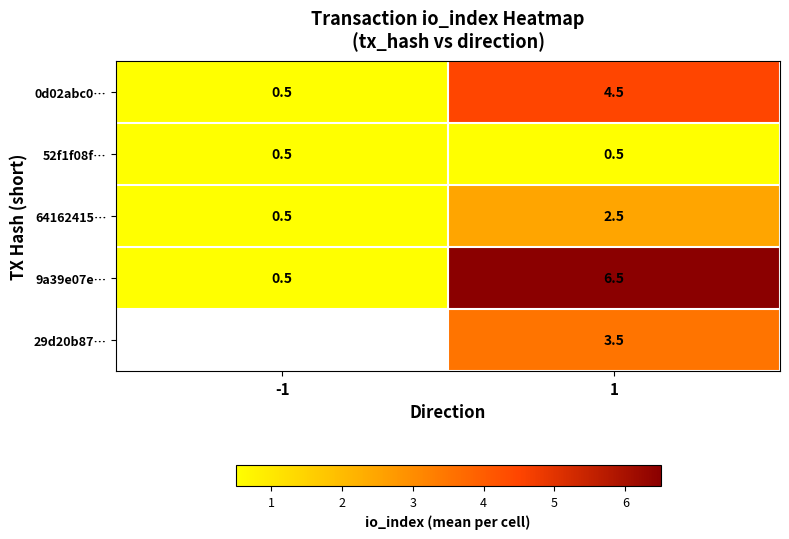

At 1, list the series in order from largest to smallest.

9a39e07e…, 0d02abc0…, 29d20b87…, 64162415…, 52f1f08f…